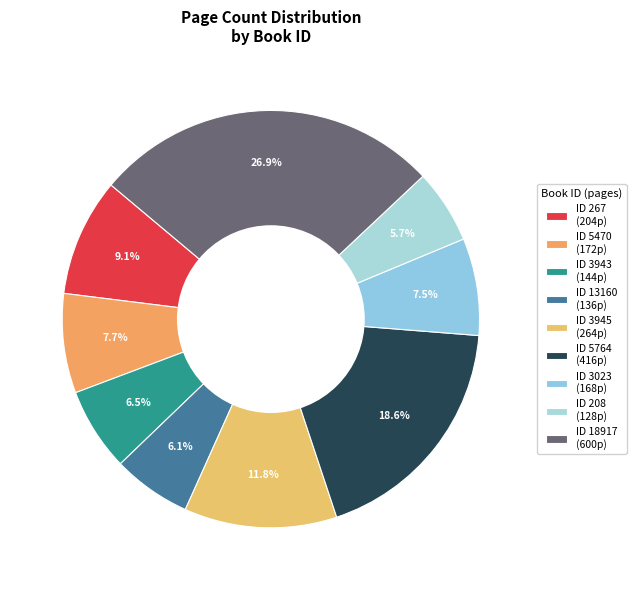

How many segments does this pie chart have?

9